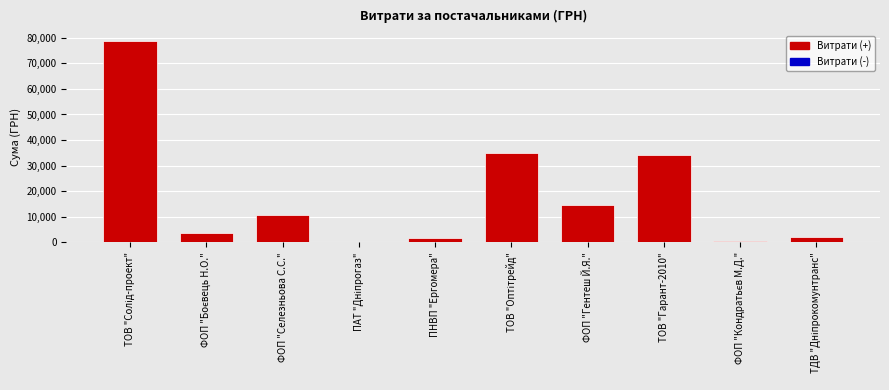

What is the sum of all values?

181666.2